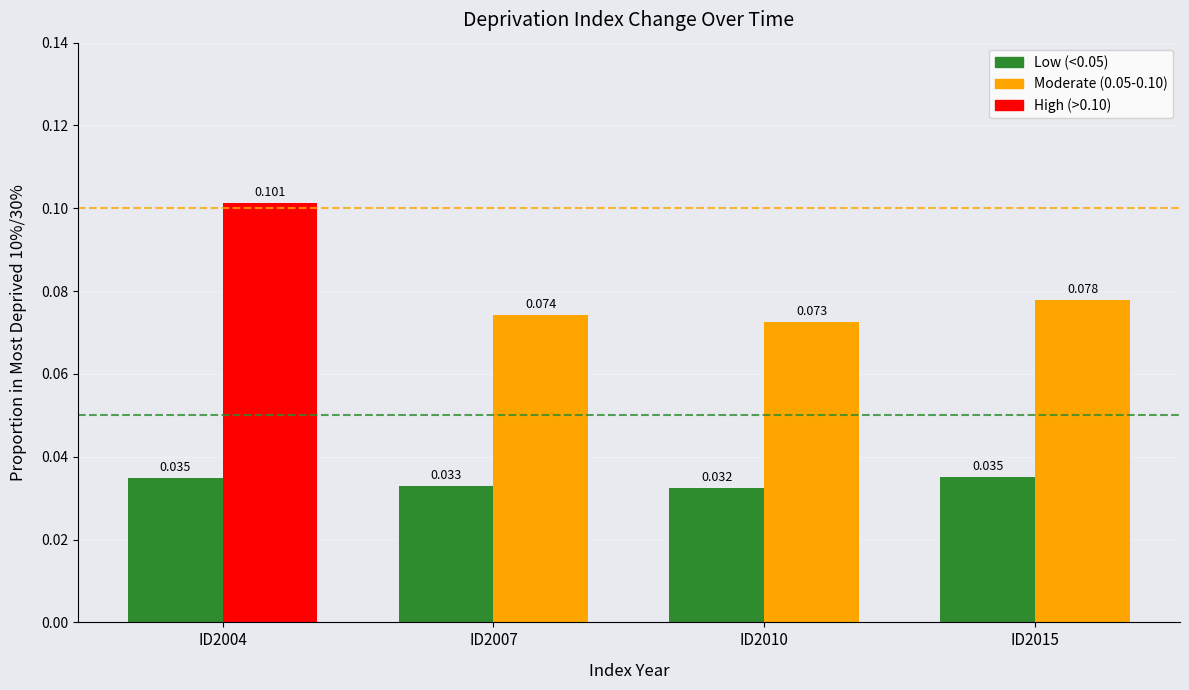

At ID2010, list the series in order from smallest to largest.

10% values, 30% values